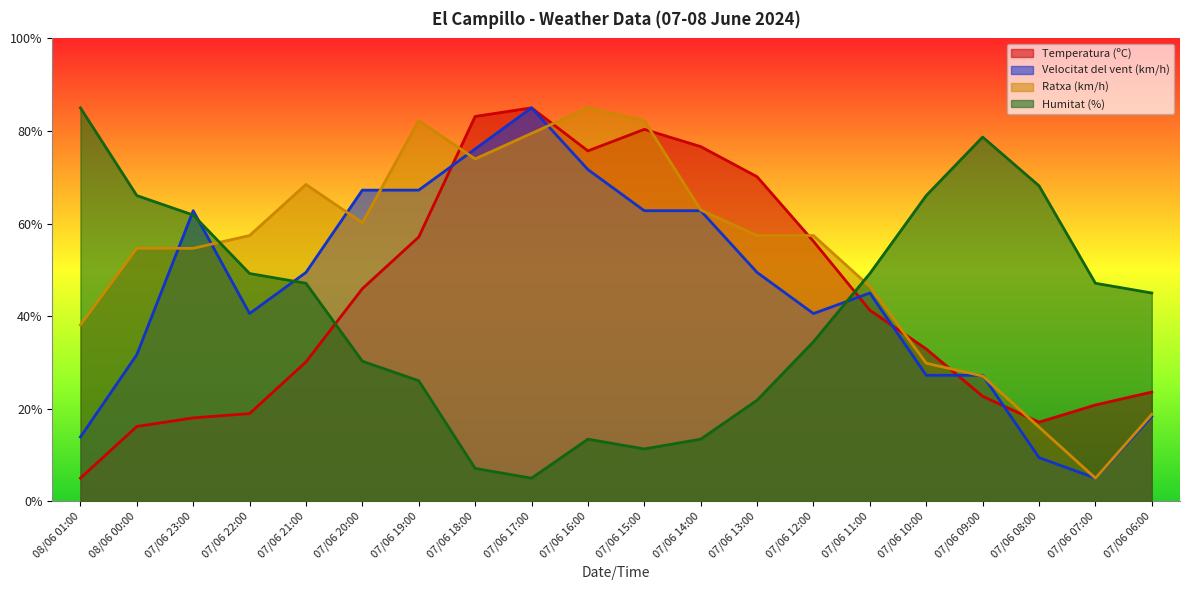

Between 08/06 00:00 and 07/06 18:00, which series saw the biggest shift?

Temperatura (ºC)